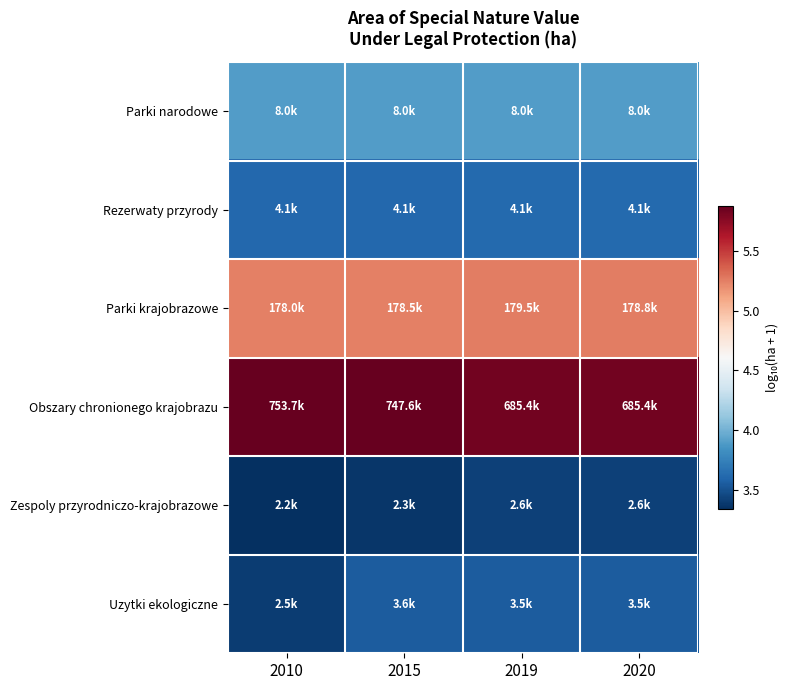

What is the total value across all series at 2010?

25.4